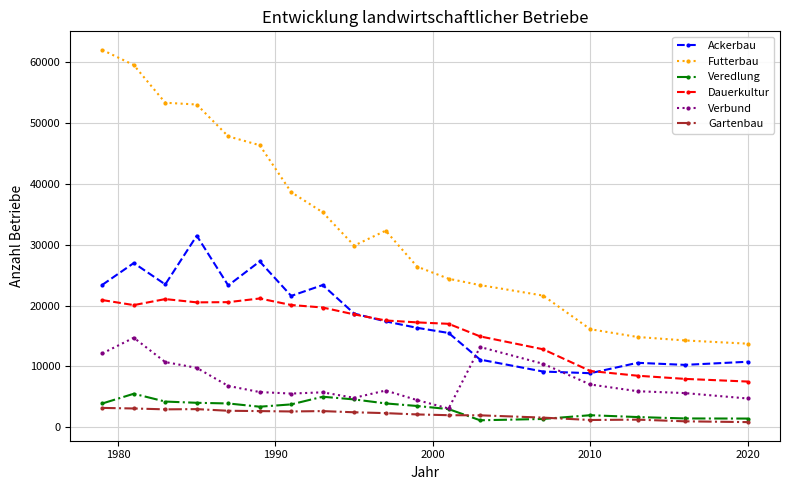

What is the sum of all Ackerbau values?

329542